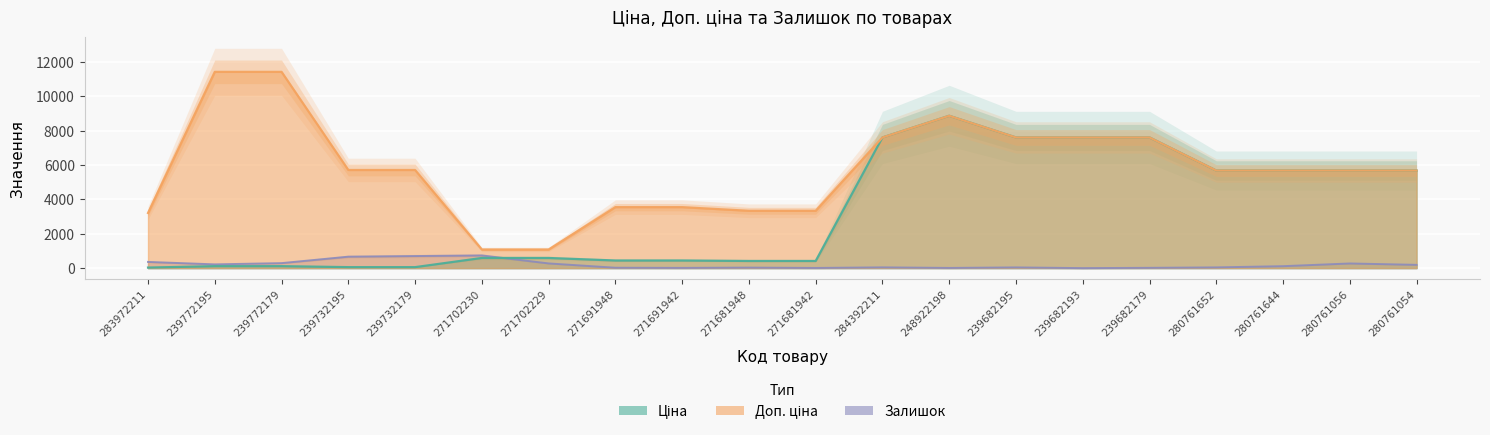

True or false: Ціна has more than 2 interior local peaks.

False